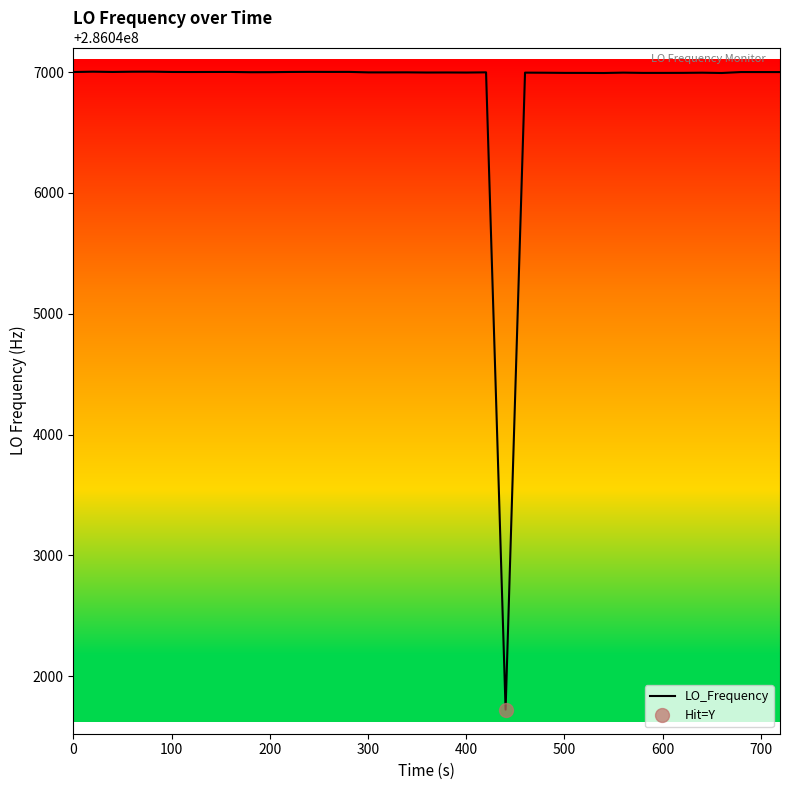

What is the sum of all values?

11441874678.9